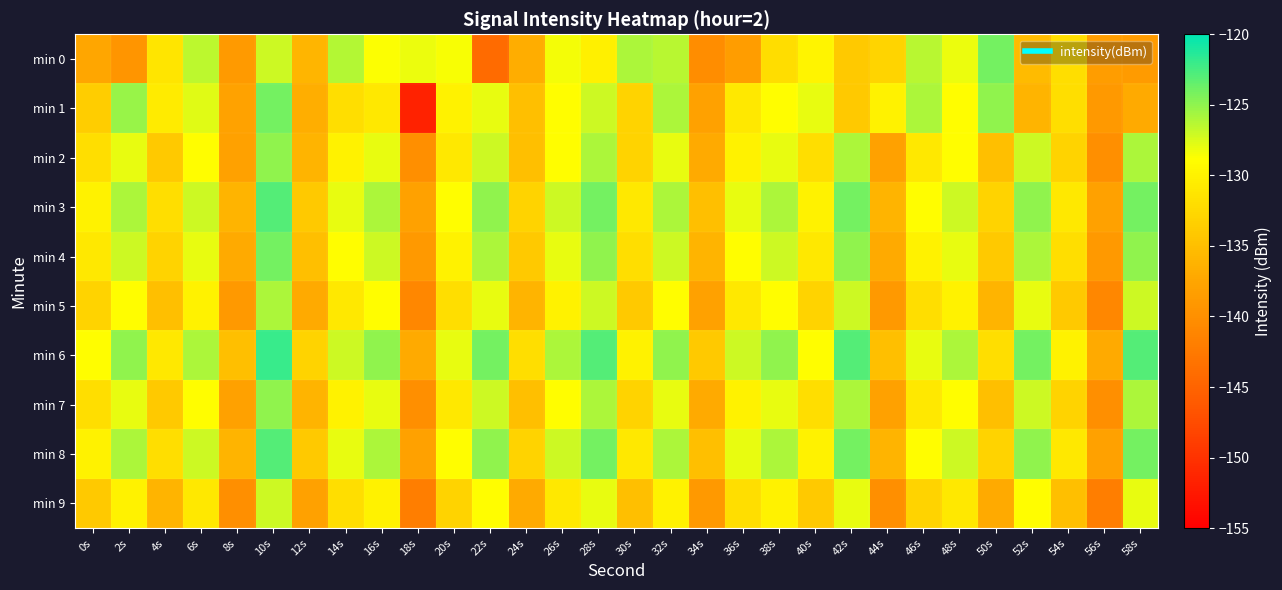

Which series has the largest total across all categories?

min 6